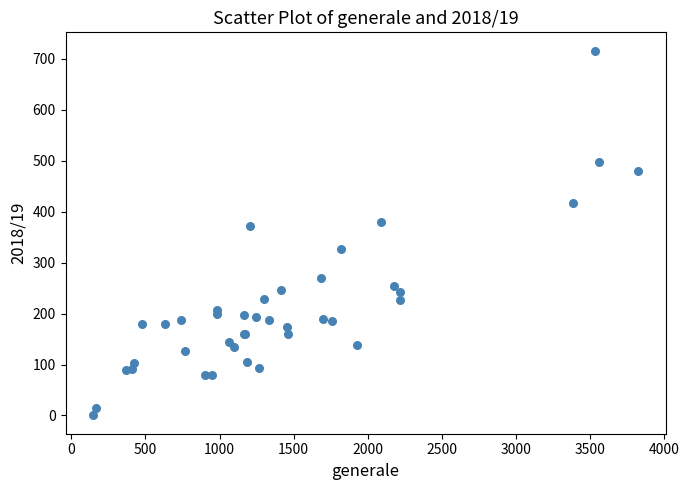

What Y value in the scatter plot is closest to 358?

371.0